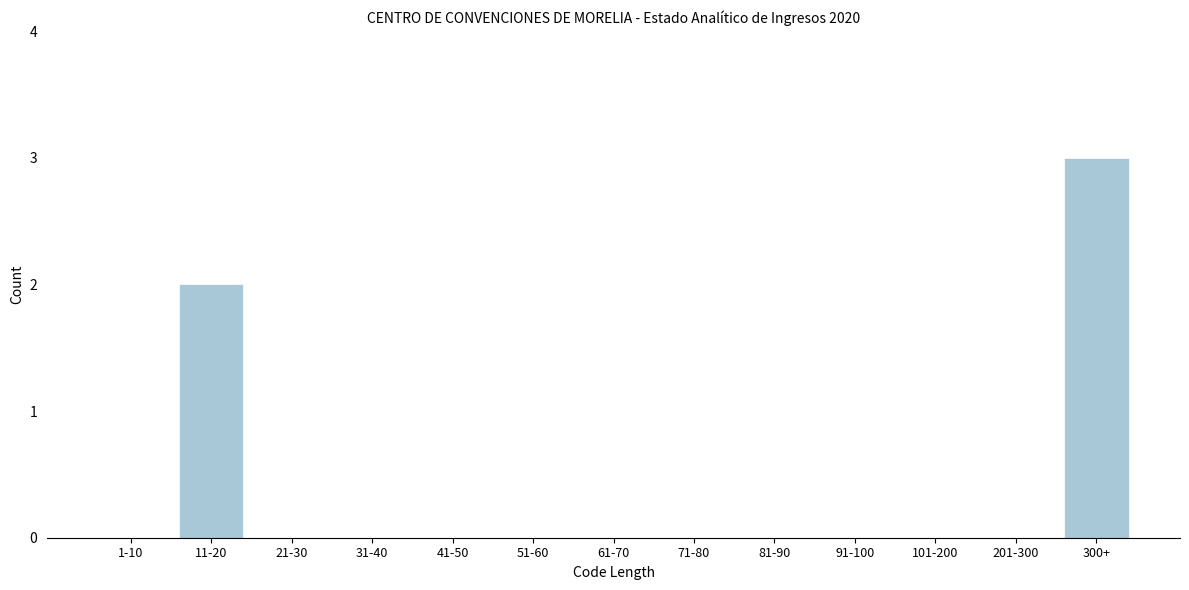

Reading left to right, transcribe all the data shown in this chart.

1-10=0	11-20=2	21-30=0	31-40=0	41-50=0	51-60=0	61-70=0	71-80=0	81-90=0	91-100=0	101-200=0	201-300=0	300+=3